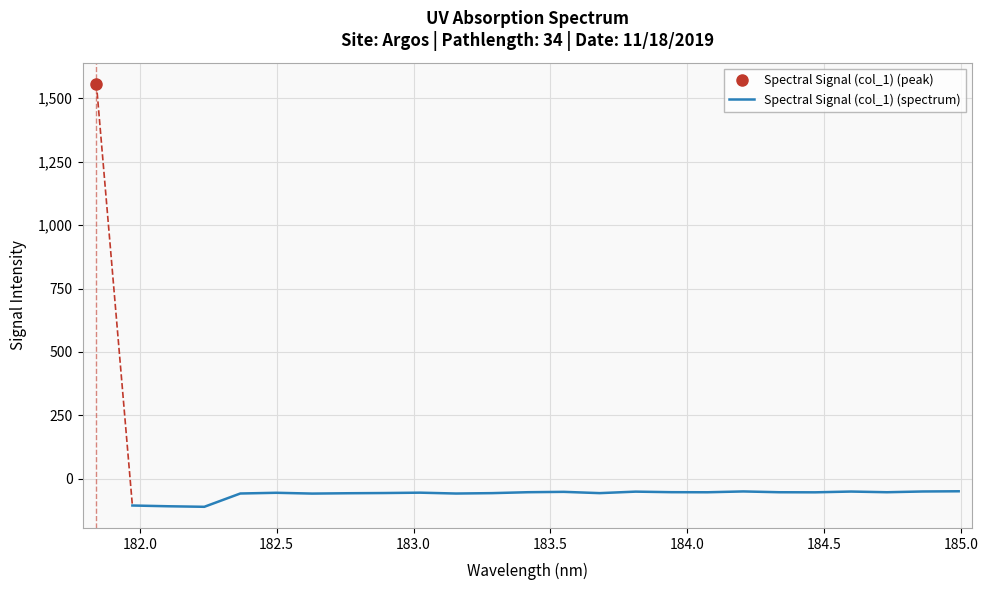

What is the lowest value of the Spectral Signal (col_1) (spectrum) series?

-110.3